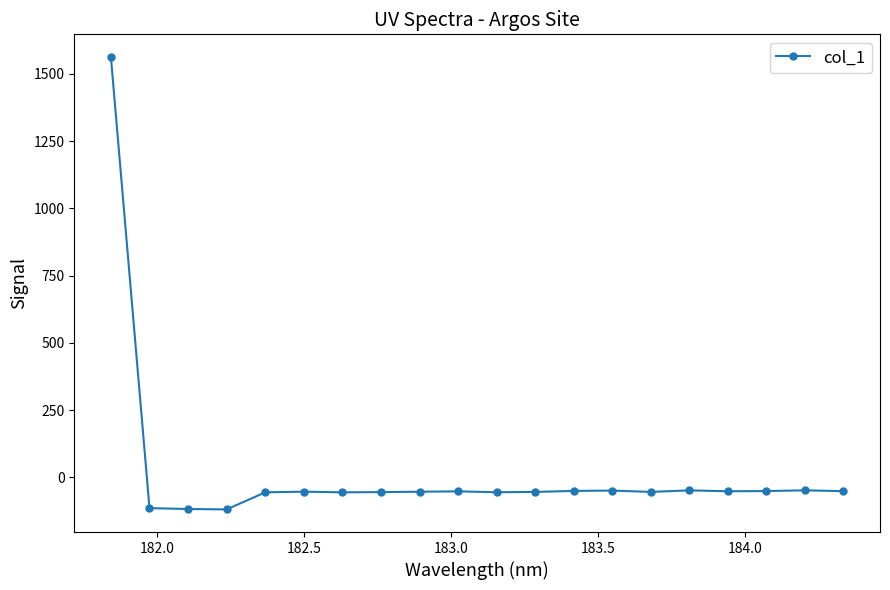

How many data points are less than -53?

11